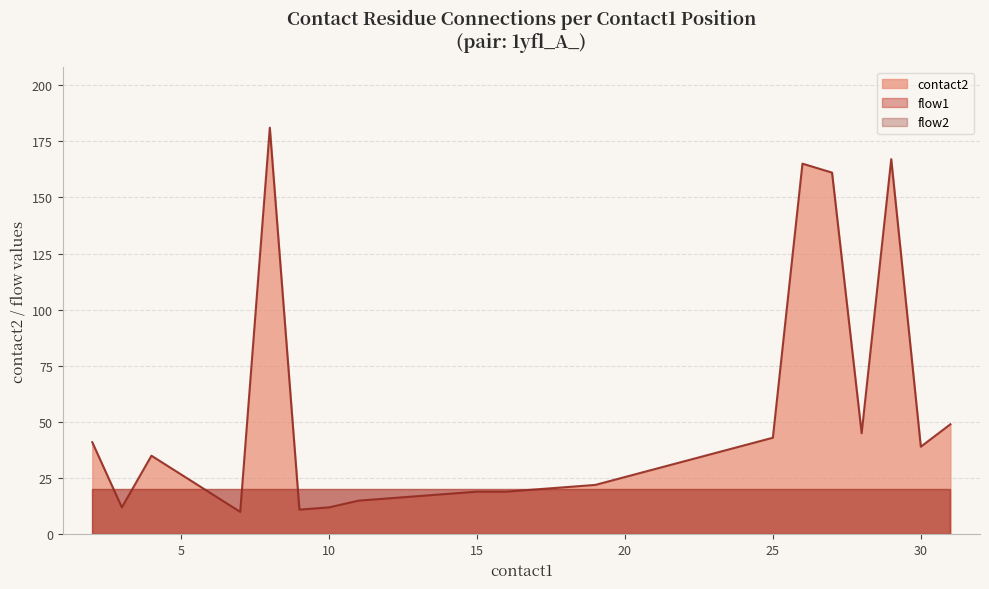

True or false: contact2 has a value of 12 at 10.

True